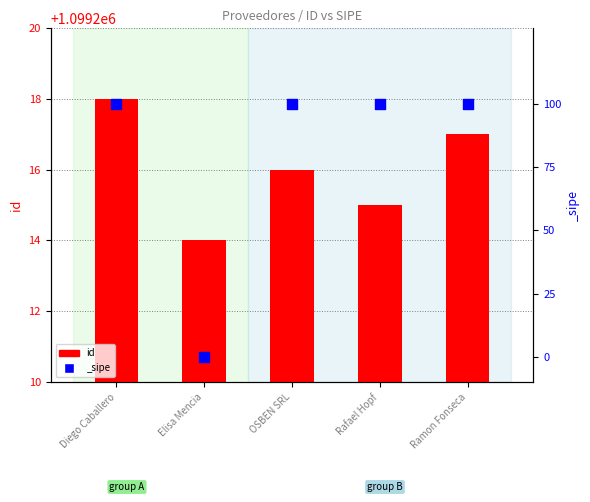

What is the change in value from Rafael Hopf to Ramon Fonseca?

+2